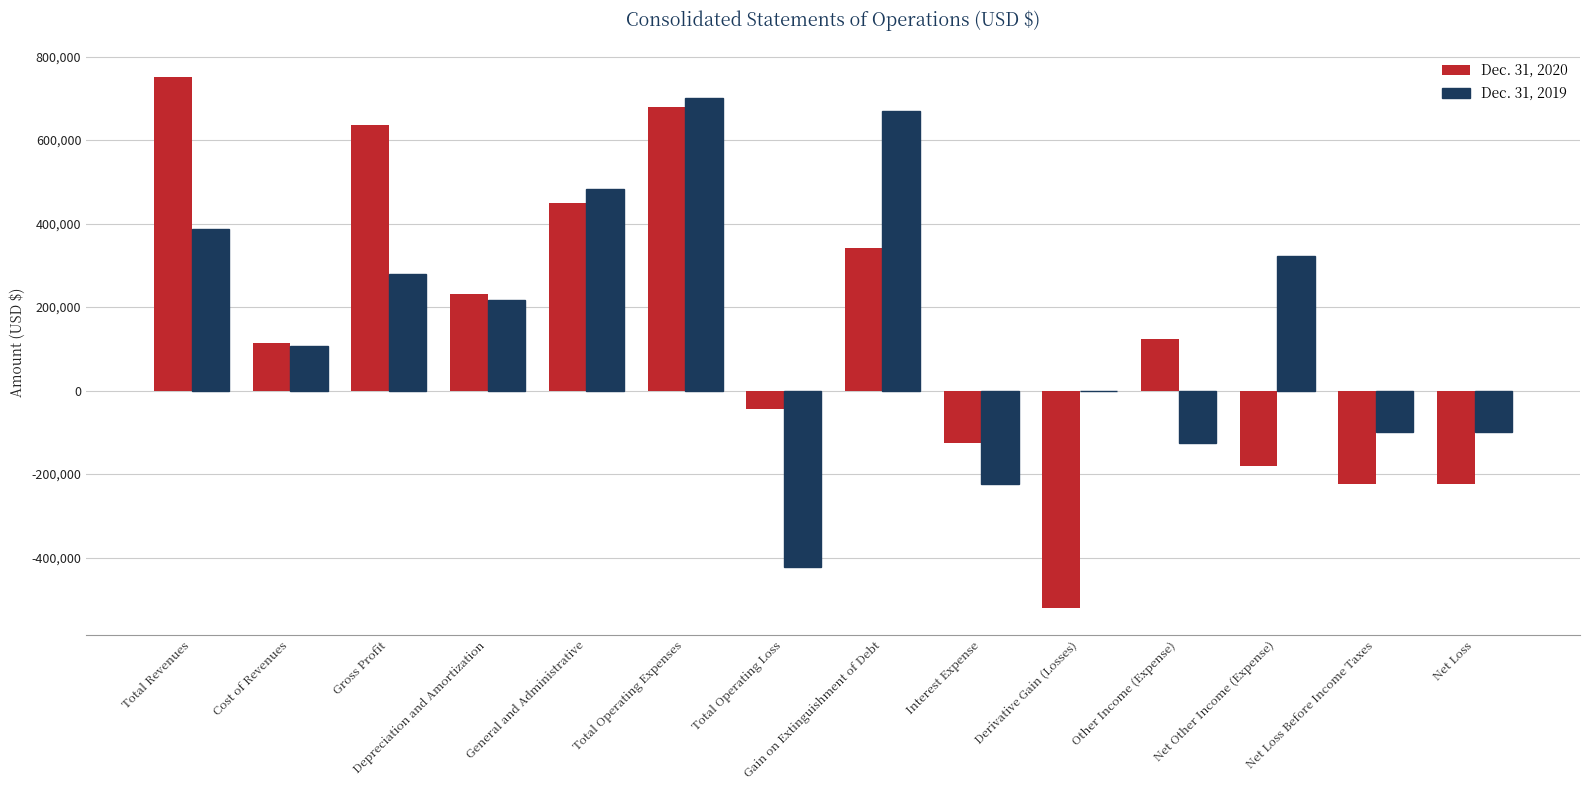

Between Cost of Revenues and Gross Profit, which series saw the biggest shift?

Dec. 31, 2020